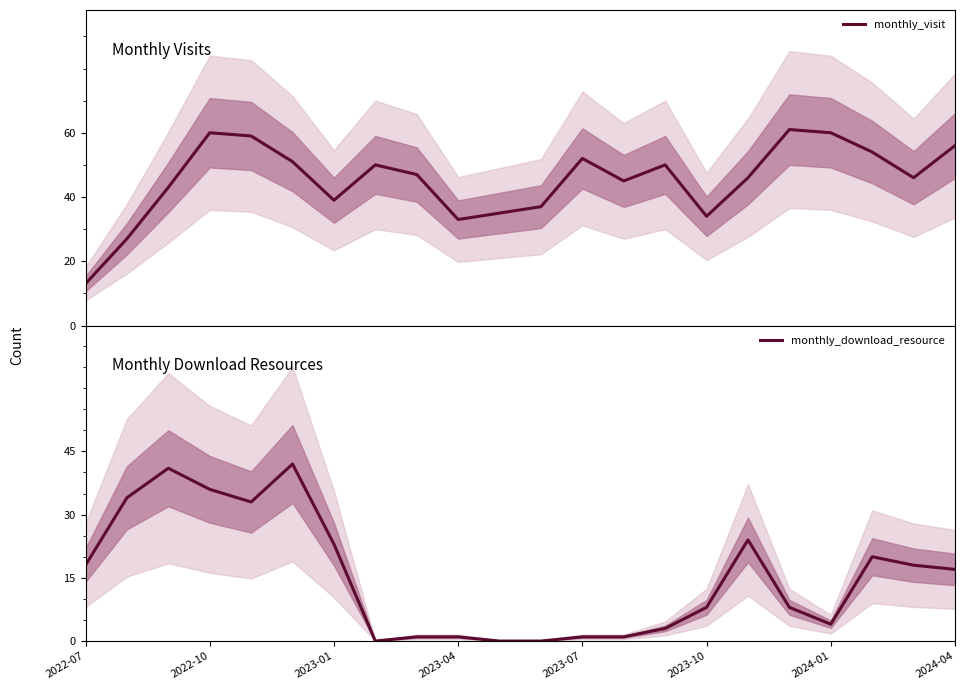

How many values in the monthly_download_resource series are below 17?

11